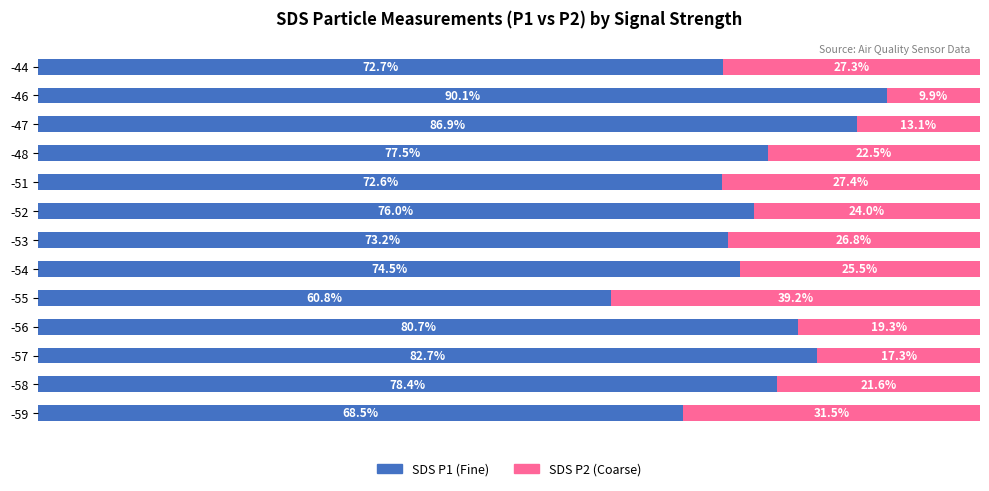

List the labels in order of SDS P1 (Fine) value, smallest first.

-55, -59, -51, -44, -53, -54, -52, -48, -58, -56, -57, -47, -46